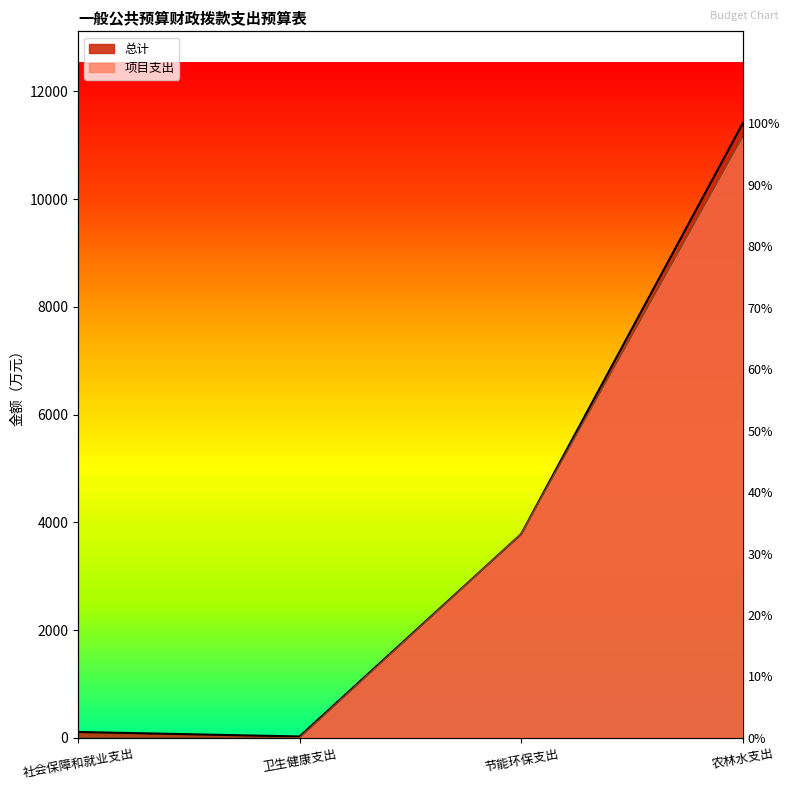

What is the label of the 2nd point from the right?

节能环保支出